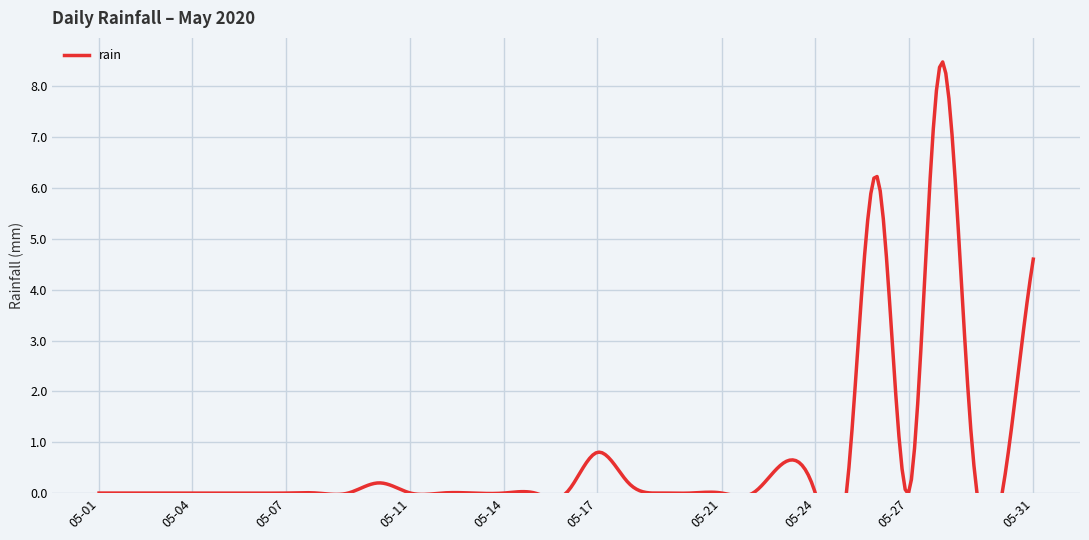

Reading left to right, transcribe all the data shown in this chart.

0.0	0.0	0.0	0.0	0.0	0.0	0.0	0.0	0.0	0.2	0.0	0.0	0.0	0.0	0.0	0.0	0.8	0.2	0.0	0.0	0.0	0.0	0.6	0.0	0.0	6.2	0.0	8.4	1.2	0.0	4.6